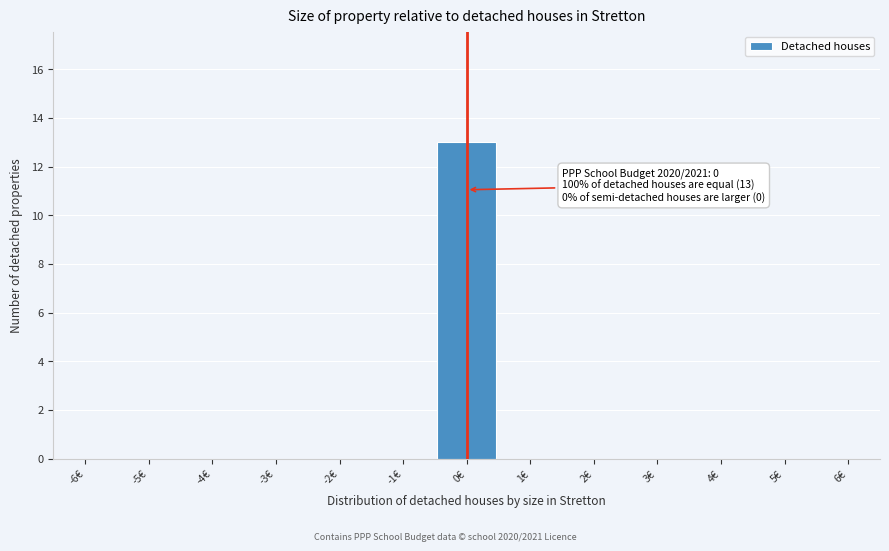

Which range on the x-axis has the tallest bar?

-0.5 to 0.5